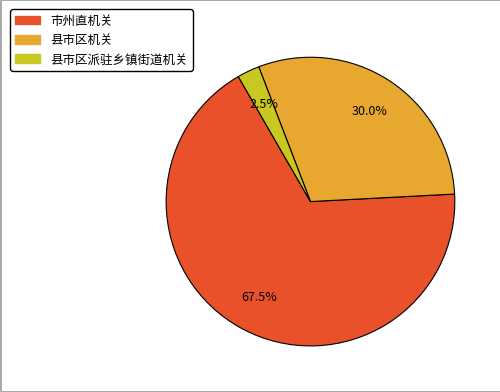

Which has a higher value, 市州直机关 or 县市区机关?

市州直机关